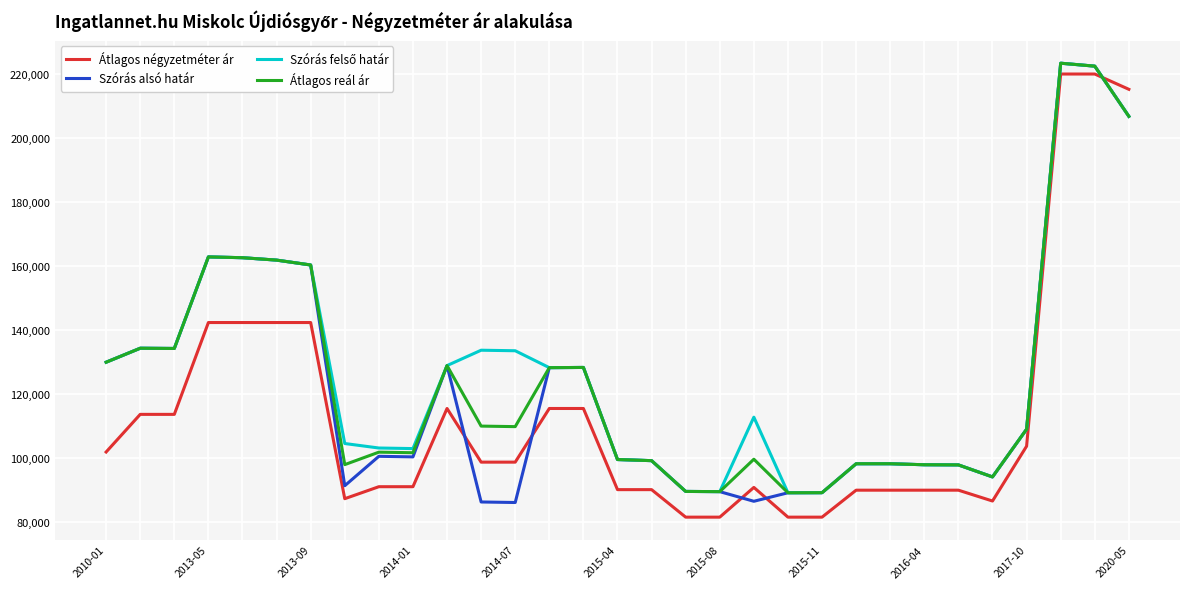

What is the lowest value of the Szórás alsó határ series?

85974